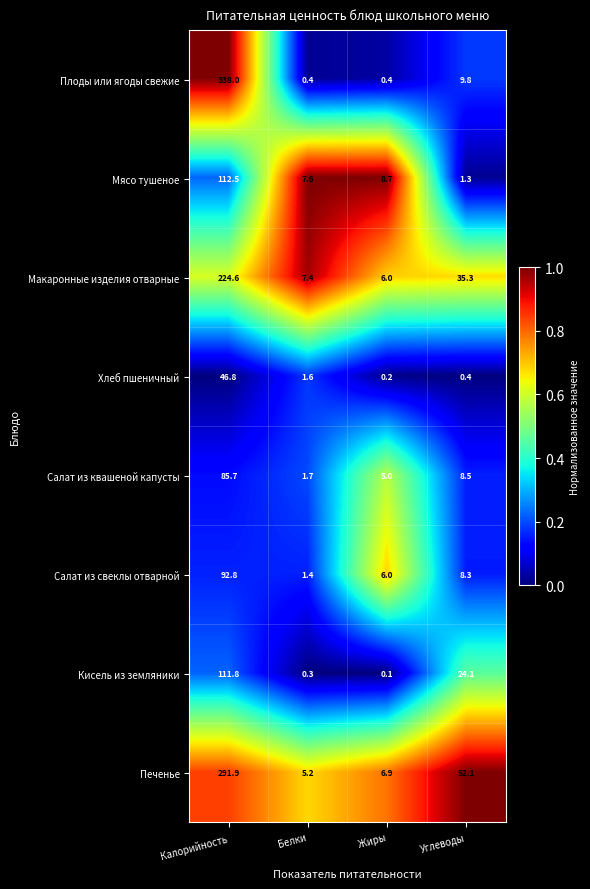

Which series has the largest range (max minus min)?

Плоды или ягоды свежие